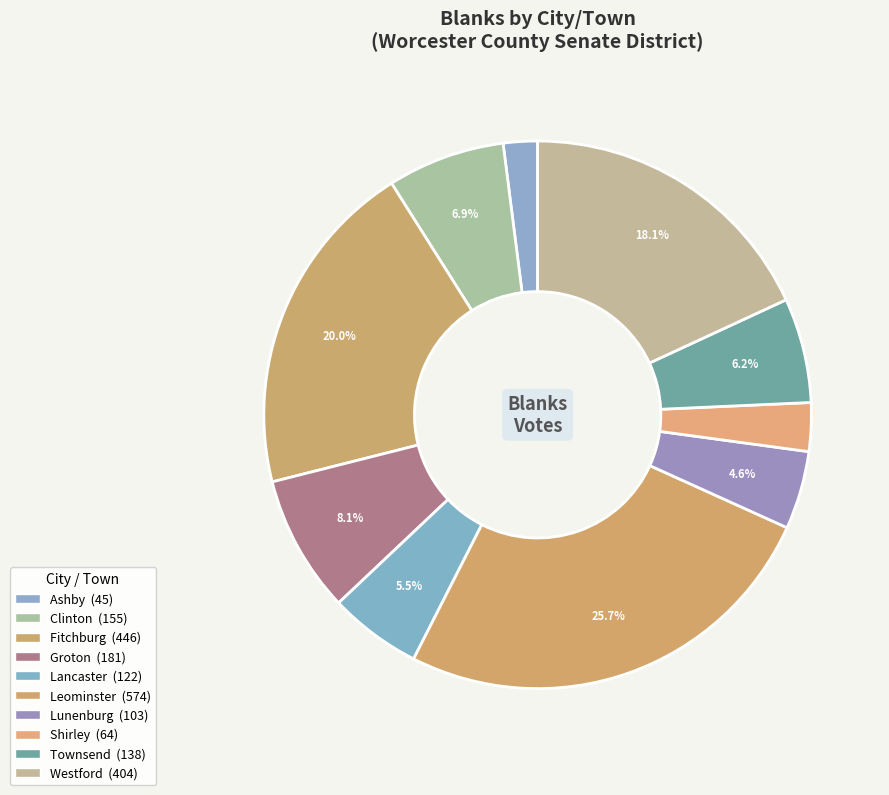

Count the number of slices in the pie.

10